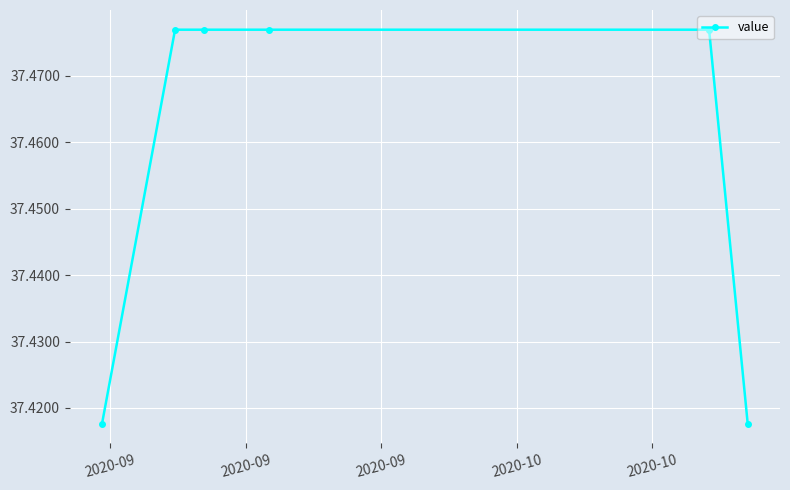

True or false: there are more than 2 points higher than both neighbors.

False